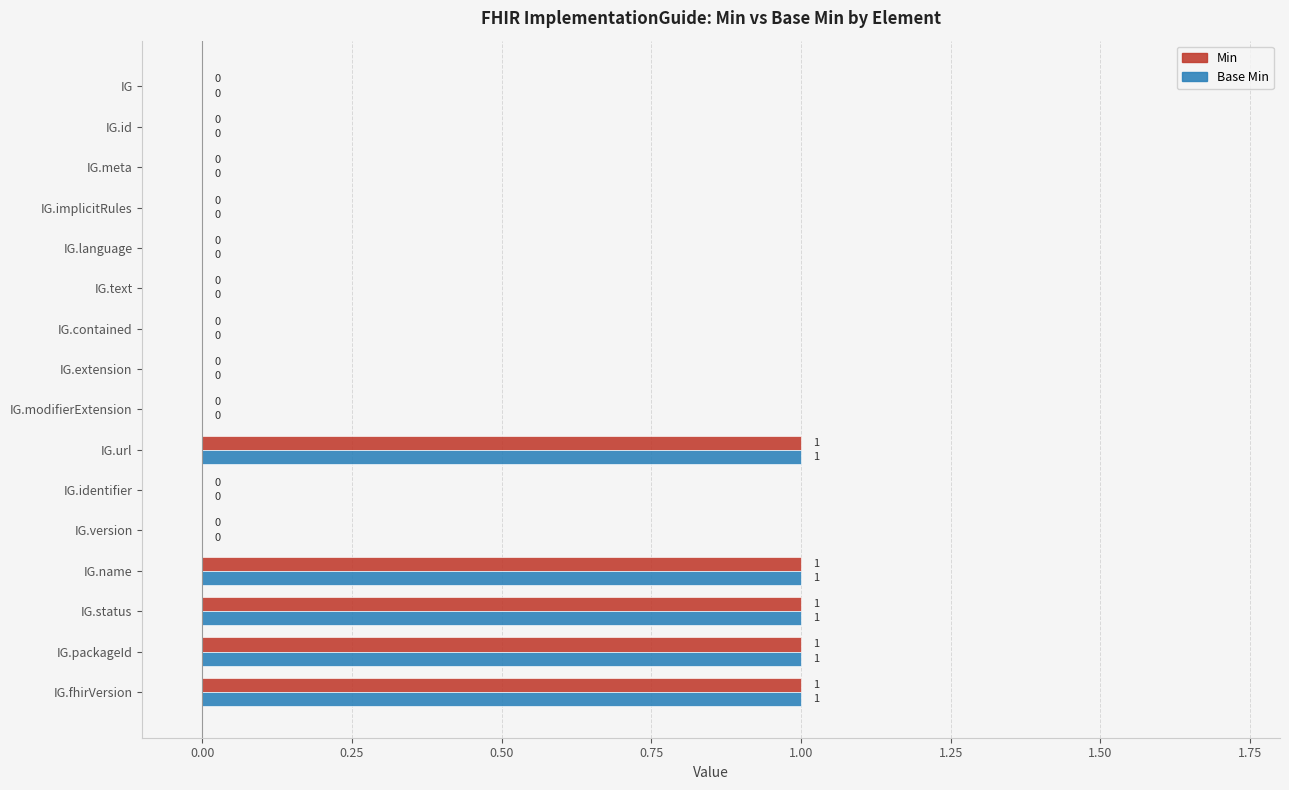

Is the value of Min at IG.id greater than the value of Base Min at IG.status?

No